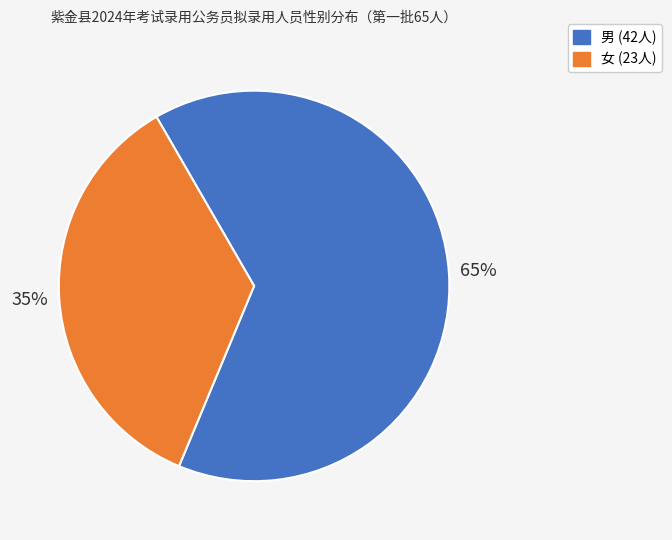

Which category accounts for the majority?

男